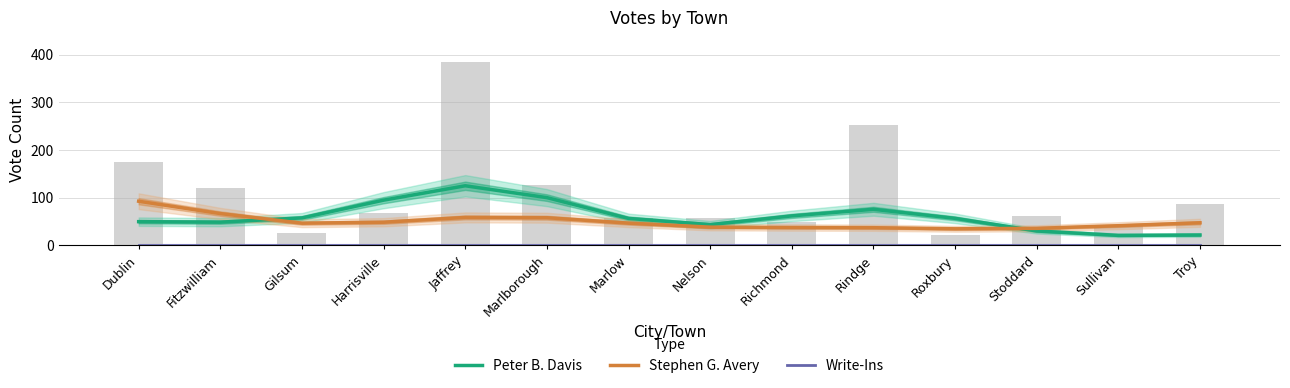

Reading left to right, transcribe all the data shown in this chart.

Peter B. Davis: 49.3	48.2	57.2	94.4	124.7	99.8	56.1	43.0	61.4	75.3	56.2	29.7	20.4	21.3
Stephen G. Avery: 92.2	66.3	46.1	48.1	58.2	57.6	46.2	37.8	37.0	36.6	34.3	35.2	40.7	46.9
Write-Ins: 0.0	0.0	0.0	0.0	0.0	0.0	0.0	0.0	0.0	0.0	0.0	0.0	0.0	0.0